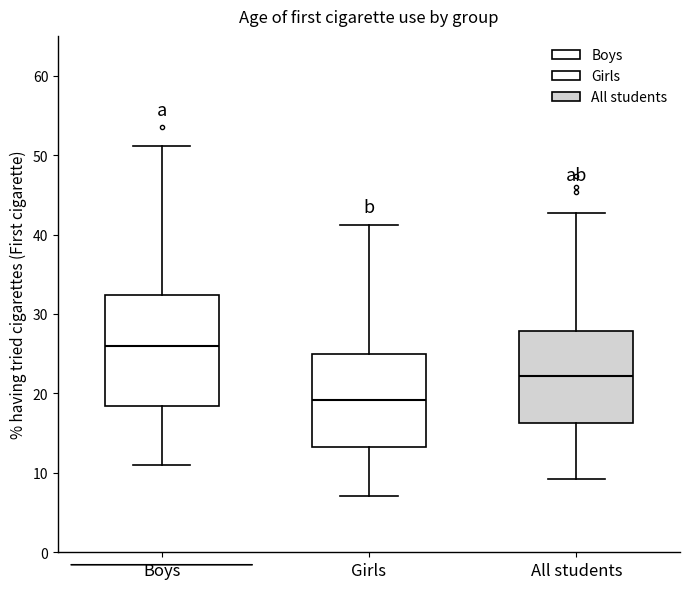

Reading left to right, transcribe this box plot: for each box, give where its median line is, the range the box spans, and where its two whiskers end, as read against the y-axis. The values are not printed on the chart, so give them approximately, as read against the axis.

Boys: median 26, box 18 to 32, whiskers 11 to 51
Girls: median 19, box 13 to 25, whiskers 7 to 41
All students: median 22, box 16 to 28, whiskers 9 to 43